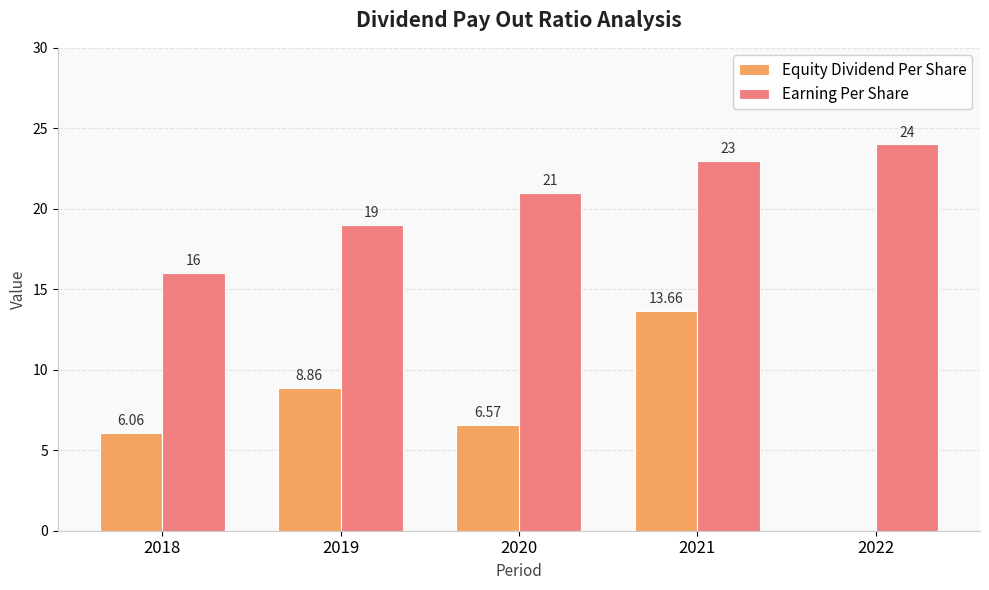

Is the value of Earning Per Share at 2019 greater than the value of Equity Dividend Per Share at 2018?

Yes